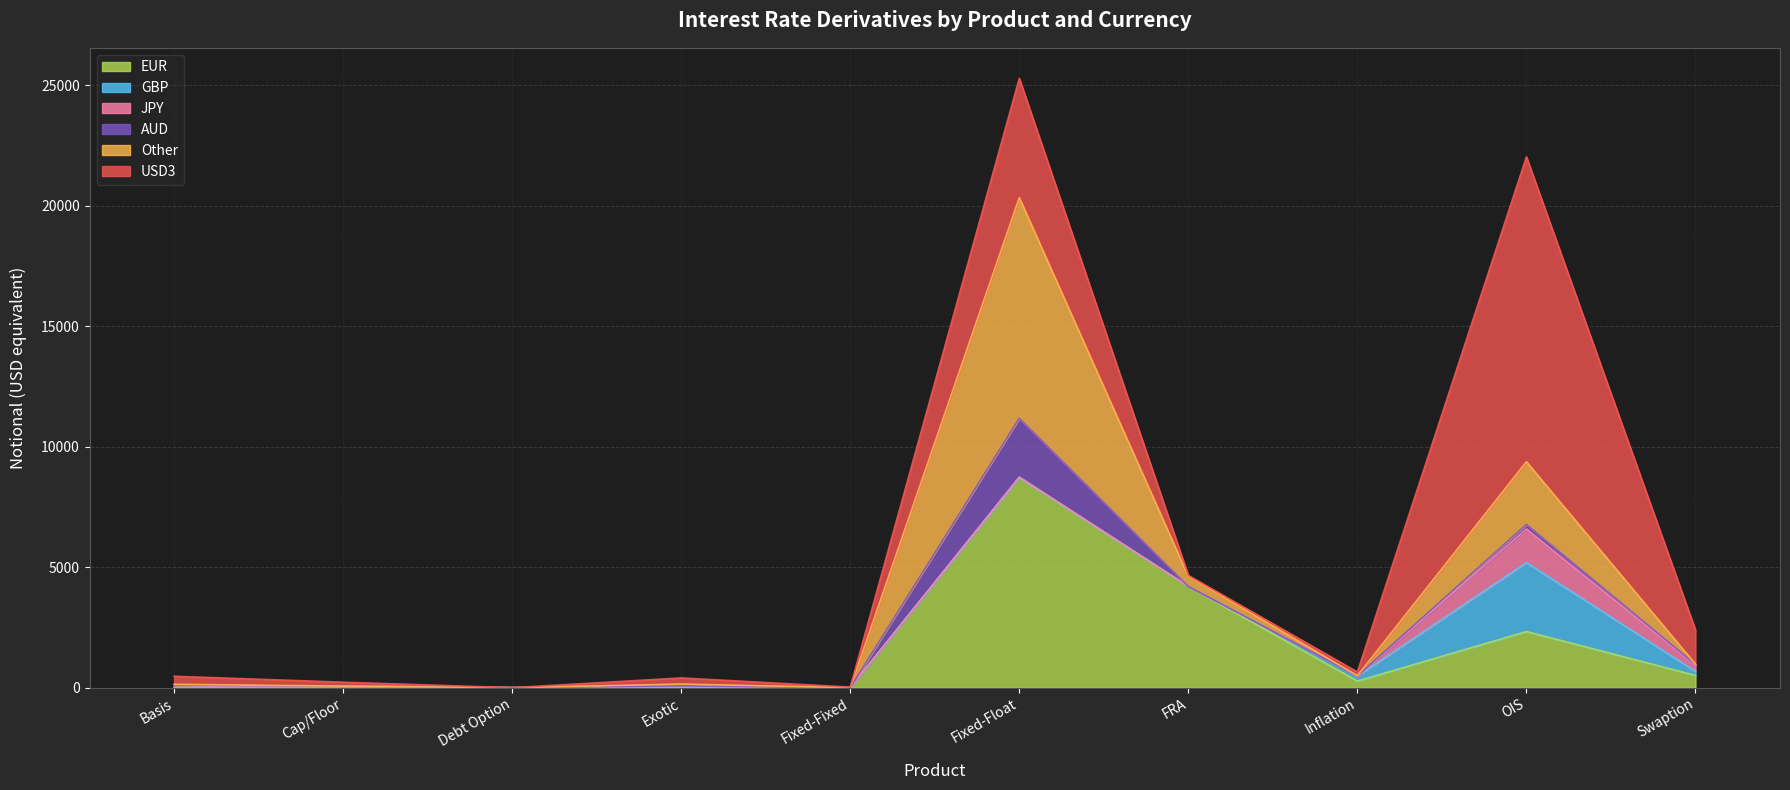

Where is USD3 nearest to the value 6328?

Fixed-Float